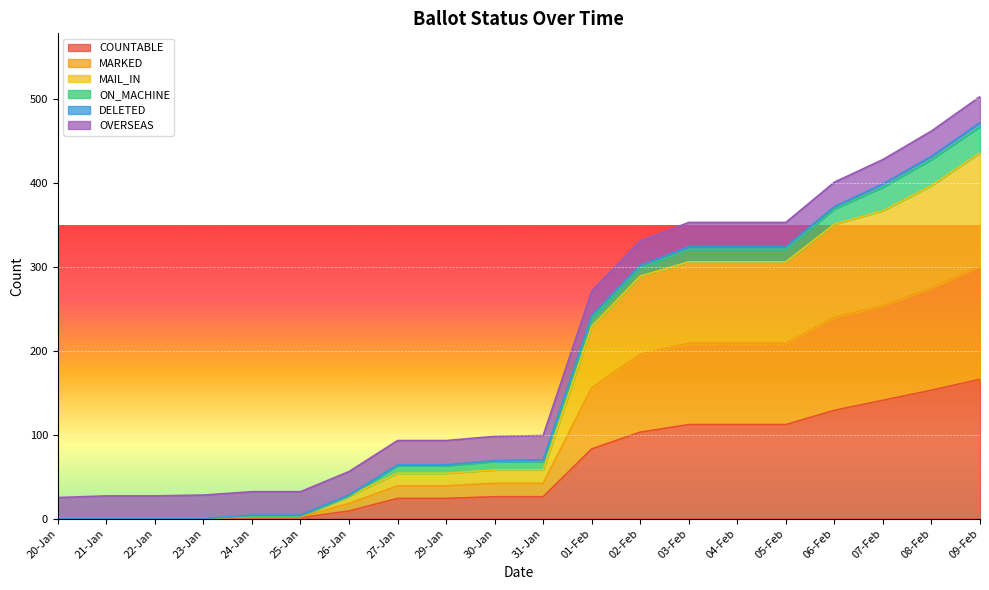

What is the difference between the maximum and minimum values in the COUNTABLE series?

166